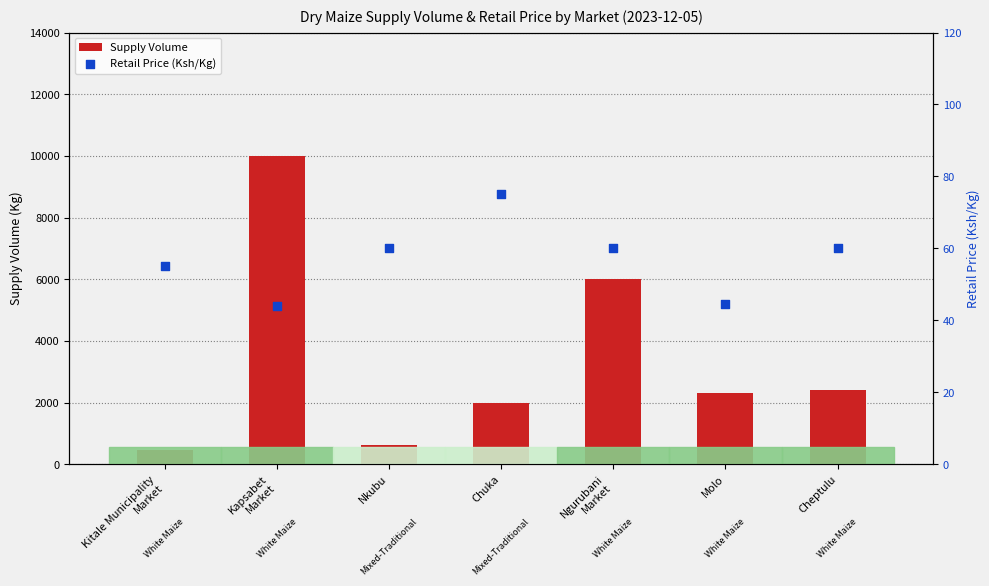

Which series reaches the maximum Y coordinate?

Supply Volume